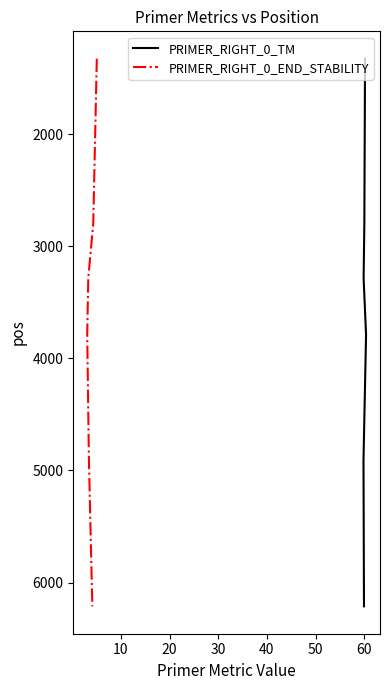

Is the value of PRIMER_RIGHT_0_TM at 40 greater than the value of PRIMER_RIGHT_0_END_STABILITY at 10?

Yes